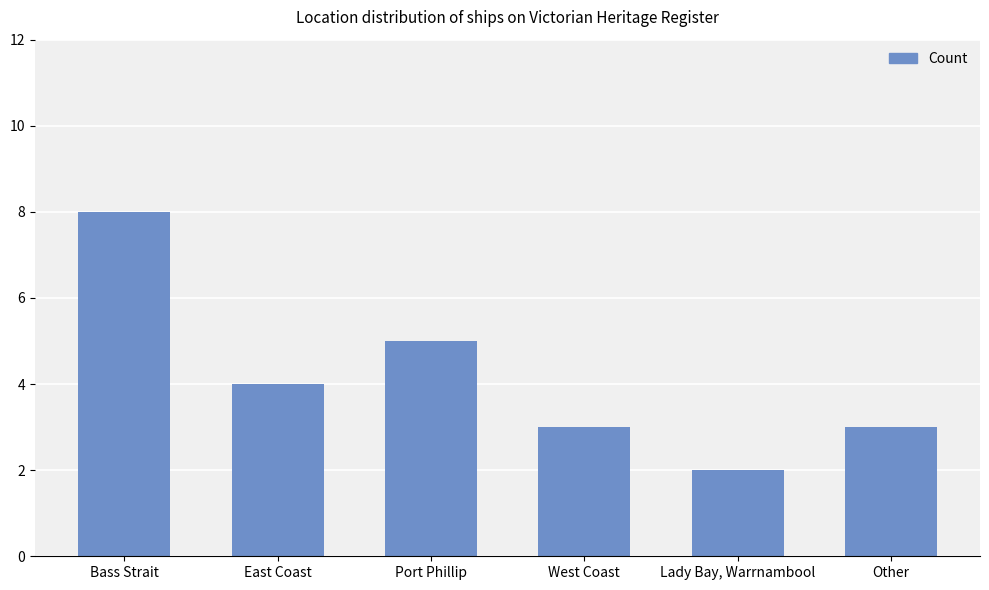

The value at Port Phillip is 7. True or false?

False